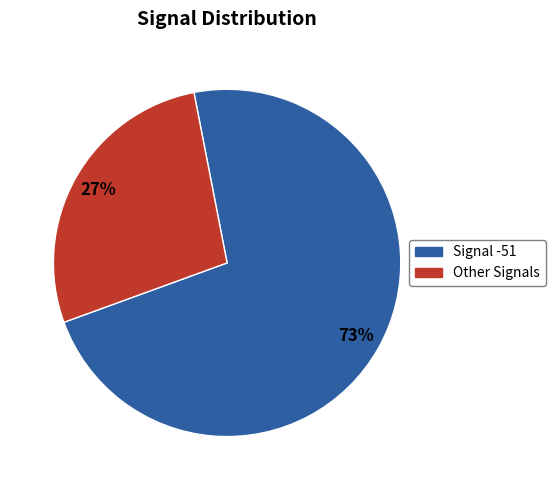

Is there any slice that represents more than half of the pie?

Yes